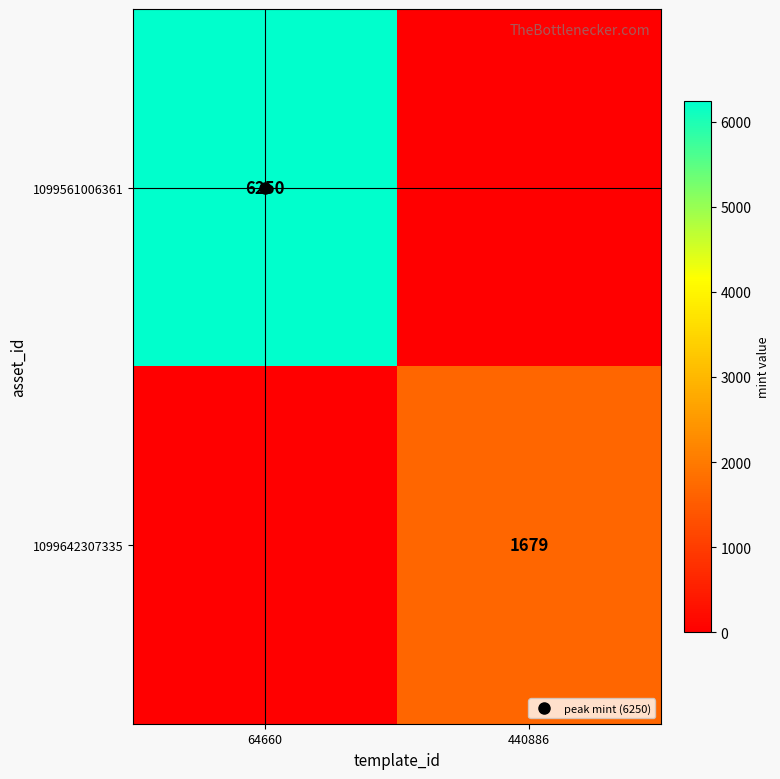

The 1099561006361 series shows 9374 at 64660. True or false?

False